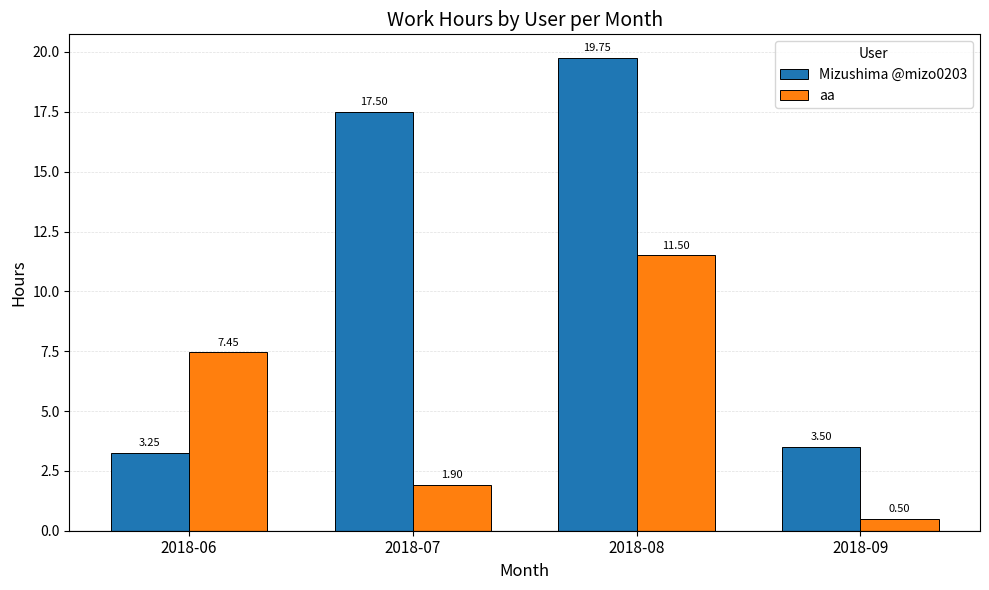

What is the difference between the maximum and minimum values in the Mizushima @mizo0203 series?

16.5